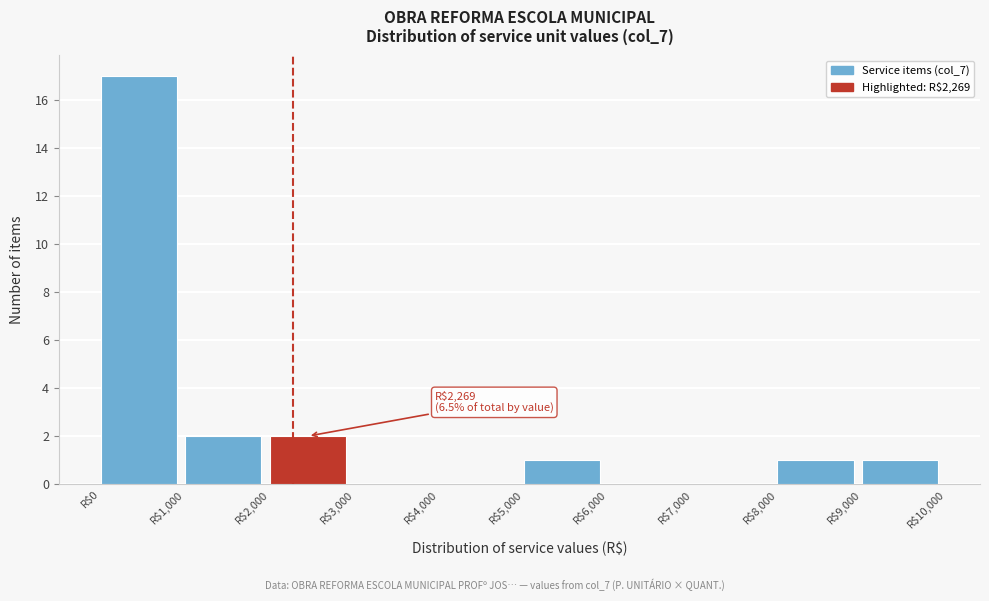

Over which range of the x-axis is the bar tallest?

0 to 1000